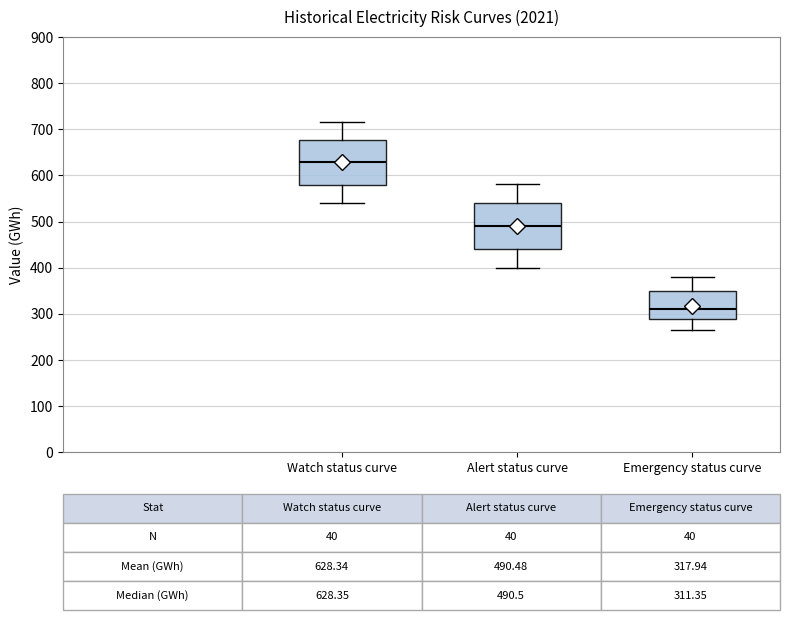

Which box has the highest median line?

Watch status curve